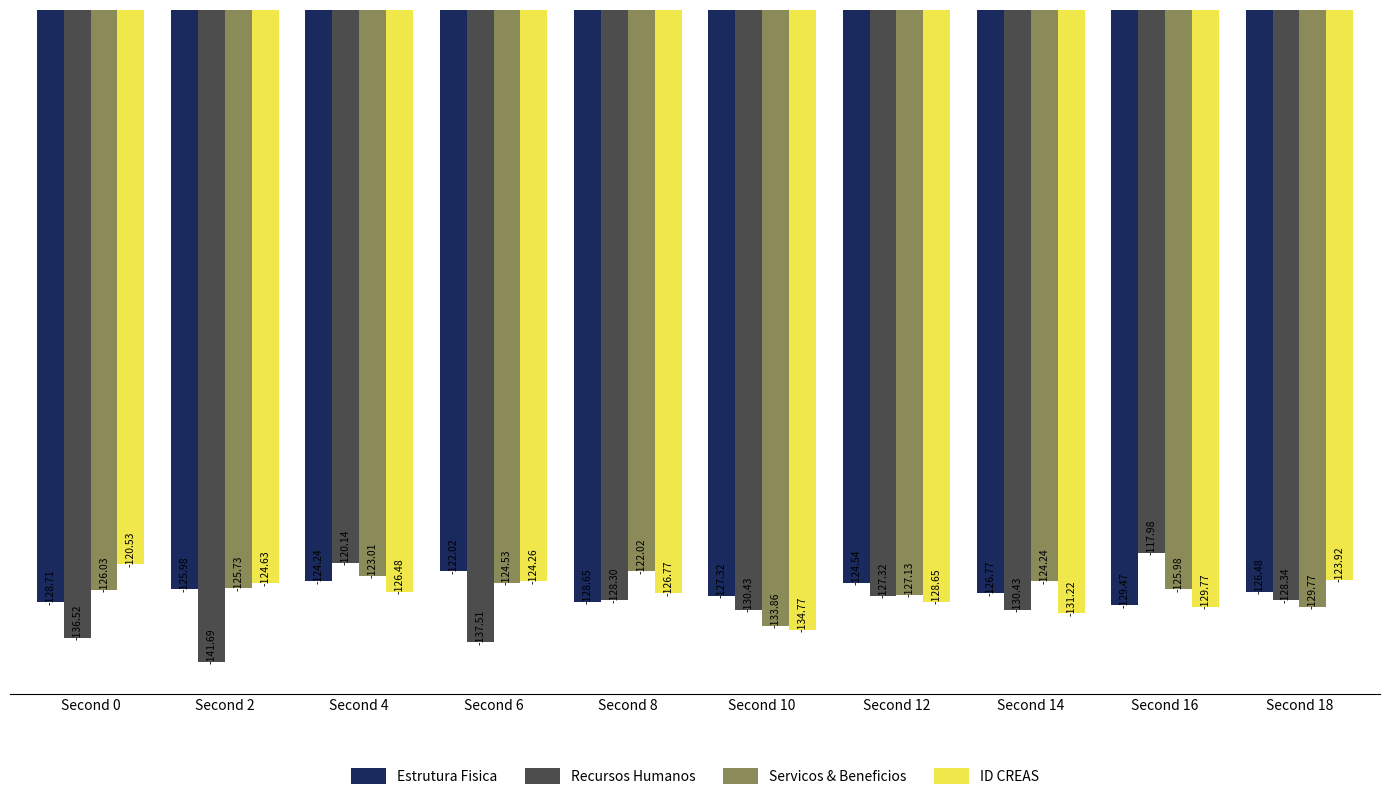

What is the lowest value of the Servicos & Beneficios series?

-133.9